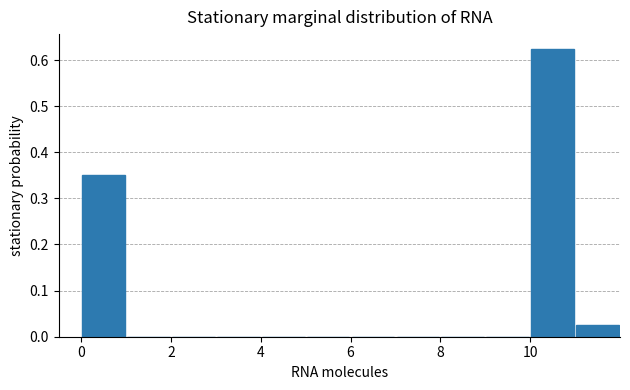

How tall is the bar that spans 10 to 11 on the x-axis? The values are not printed on the chart, so give them approximately, as read against the axis.

0.63